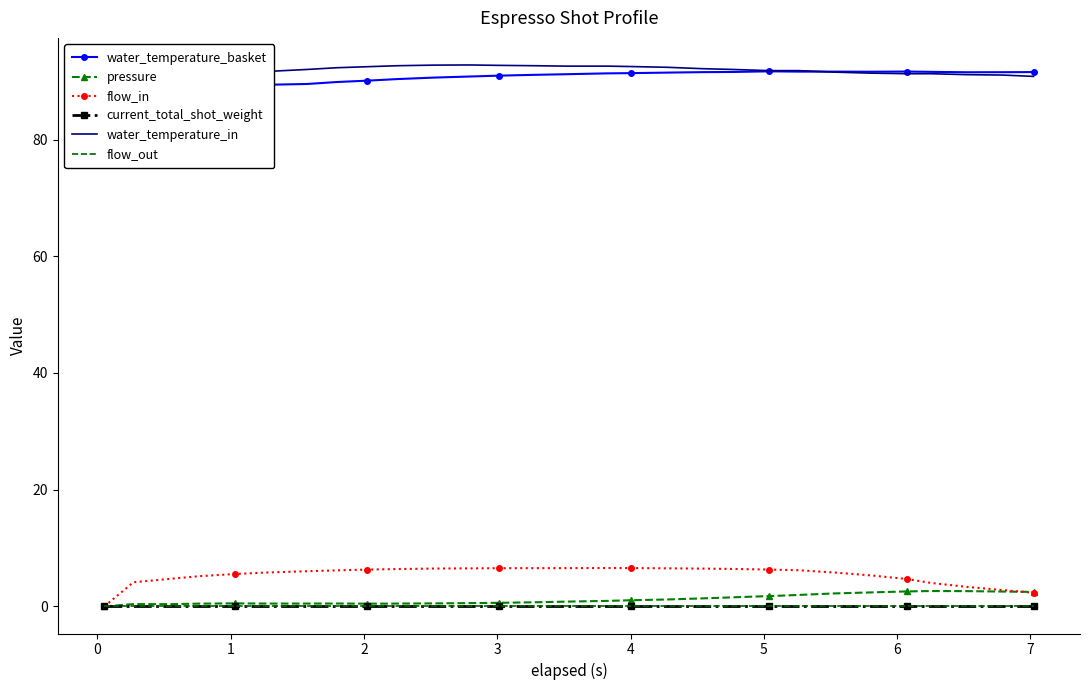

True or false: water_temperature_in and current_total_shot_weight cross at least once.

False